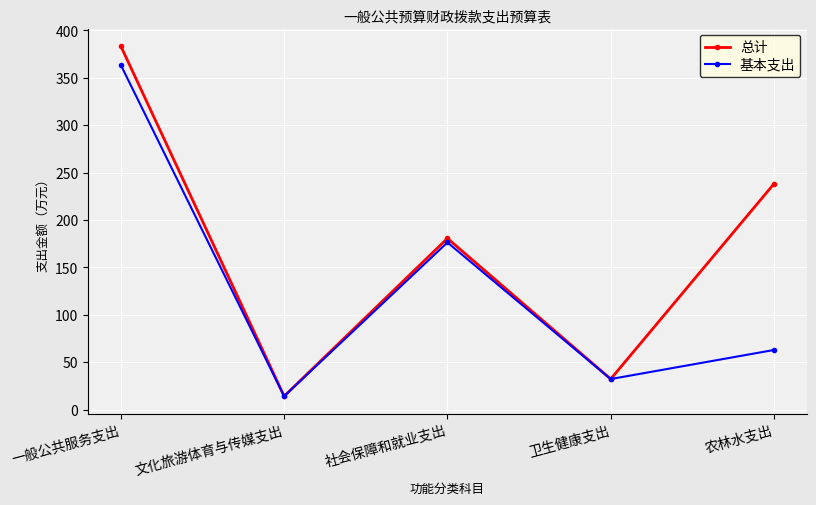

True or false: 总计 has a value of 45.4 at 卫生健康支出.

False